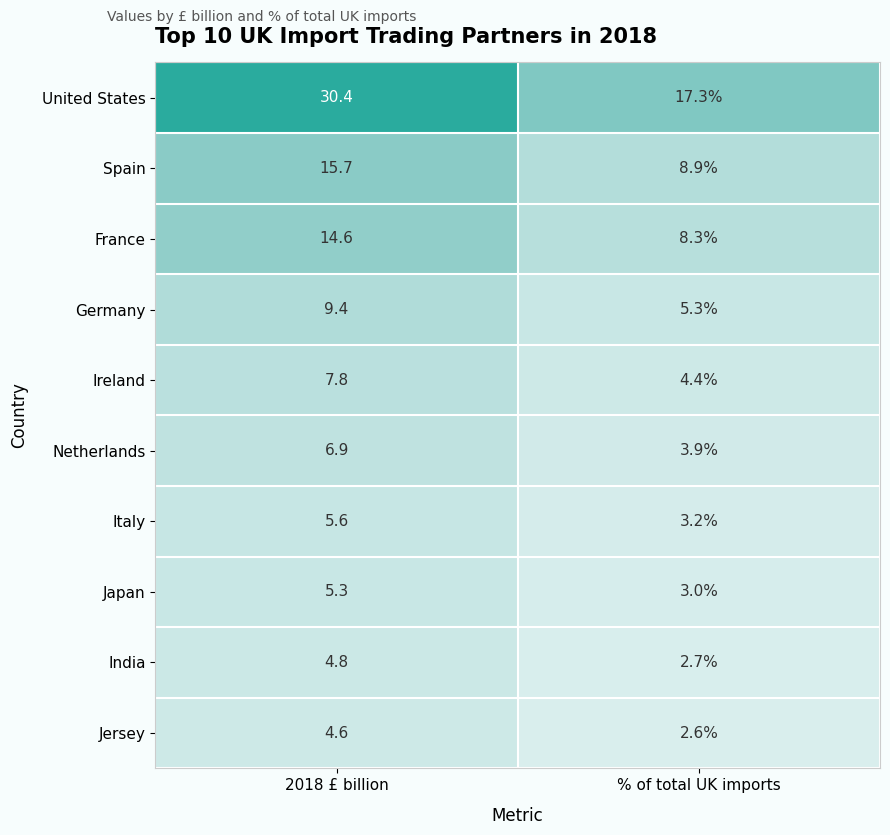

What is the sum of all Ireland values?

12.2